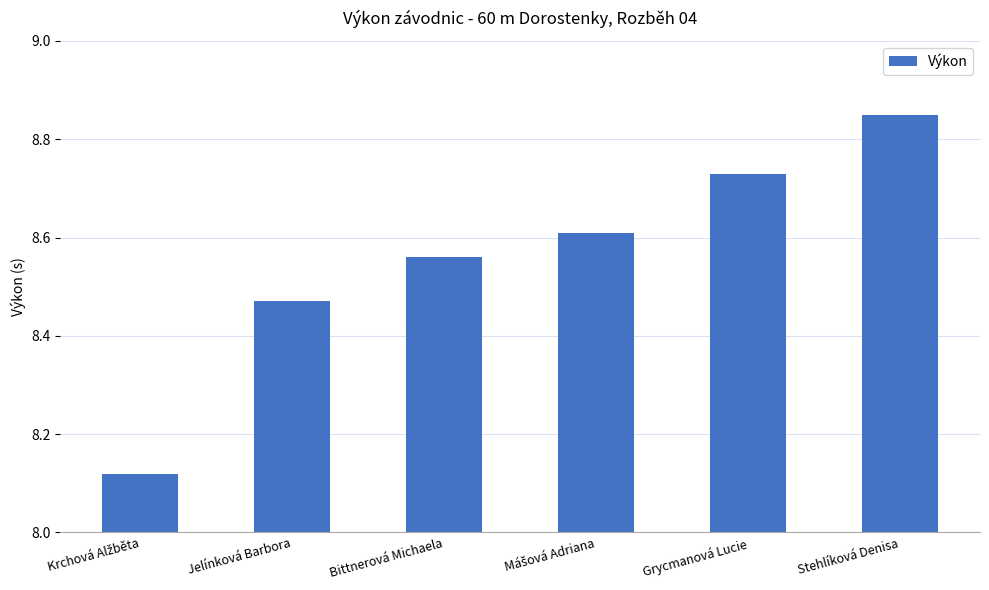

What is the sum of all values?

51.3